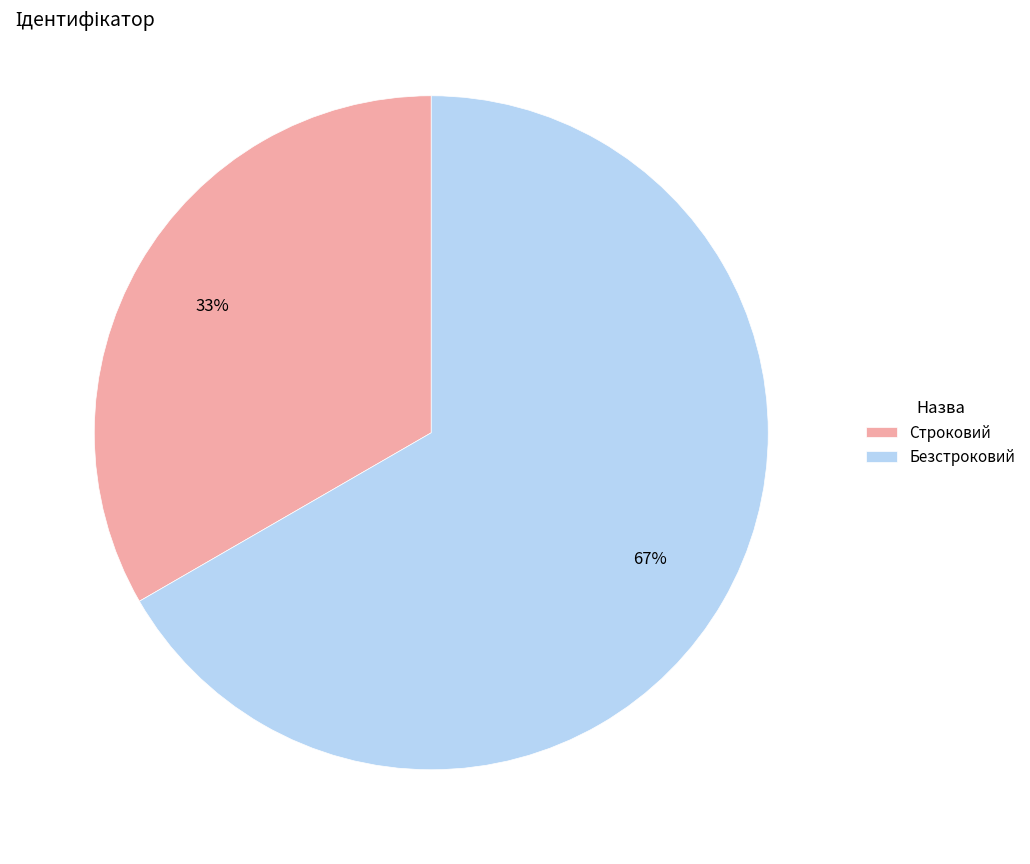

Which slice represents more than half of the pie?

Безстроковий